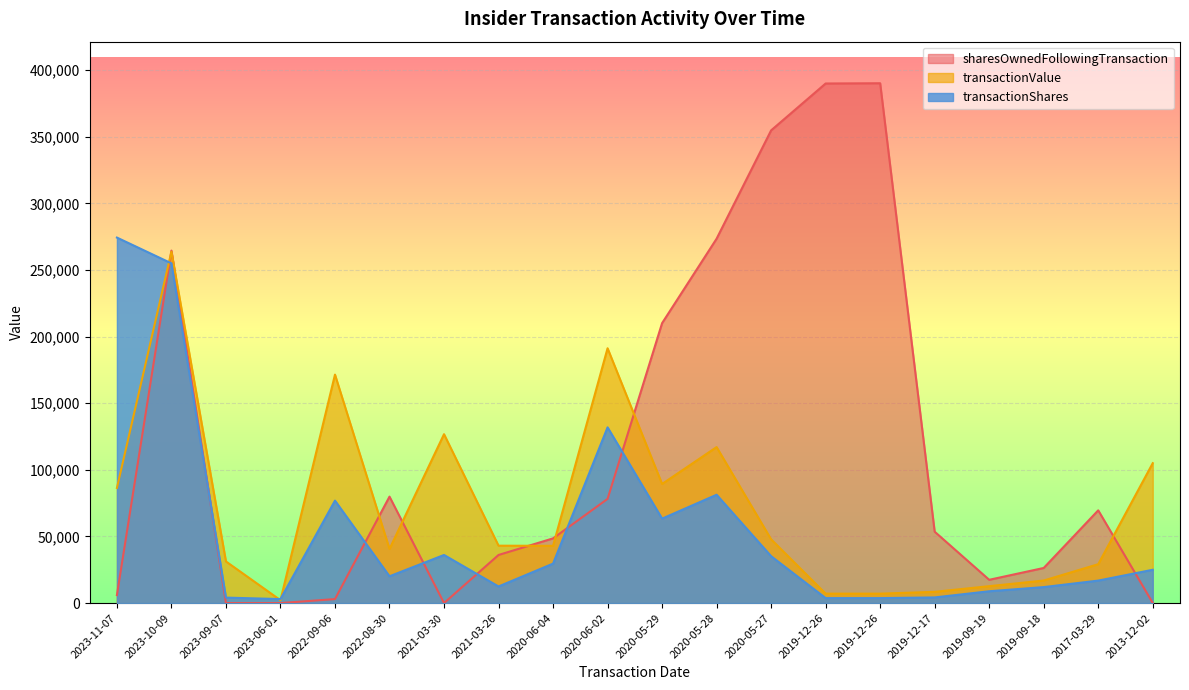

What are all the series names shown in the legend?

sharesOwnedFollowingTransaction, transactionValue, transactionShares